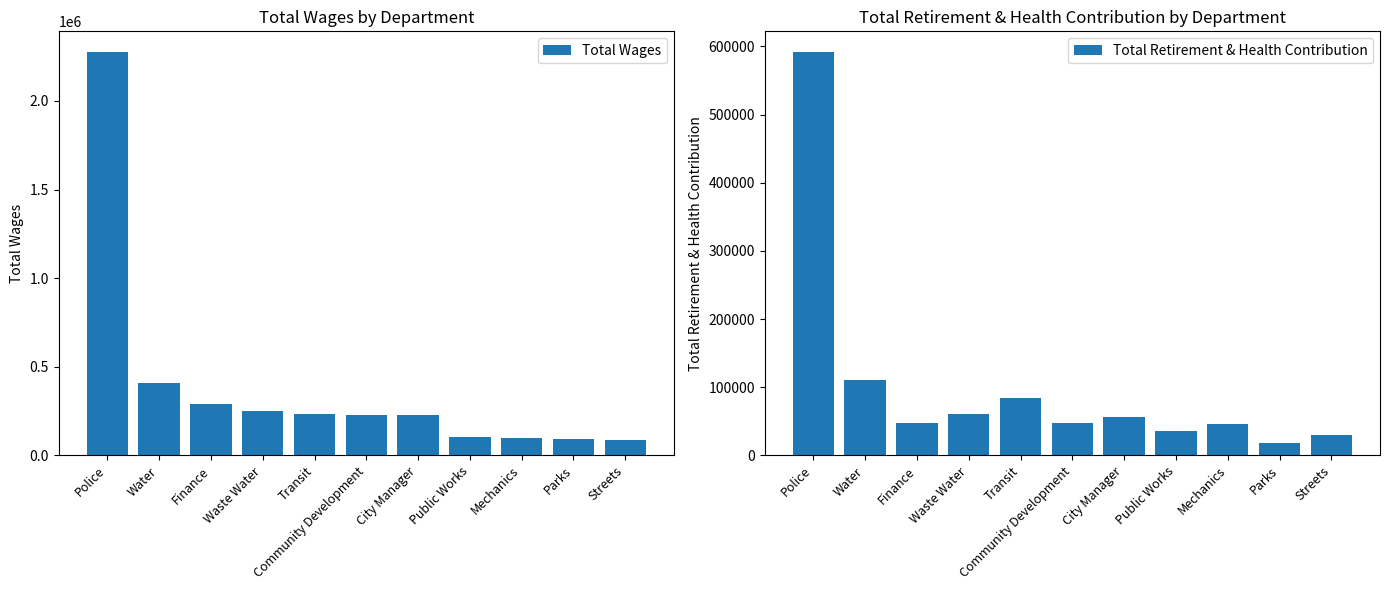

Is it true that Total Wages equals 187401 at Finance?

False